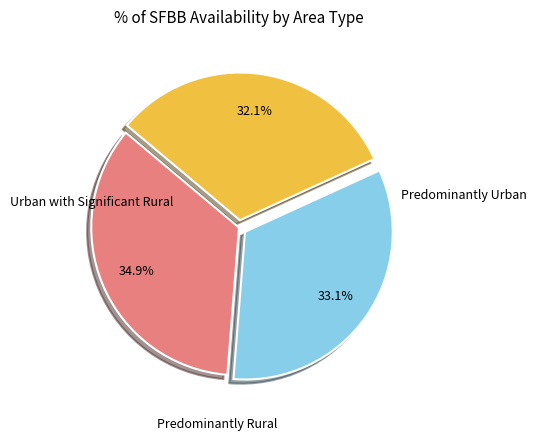

Is there a majority slice in this chart?

No